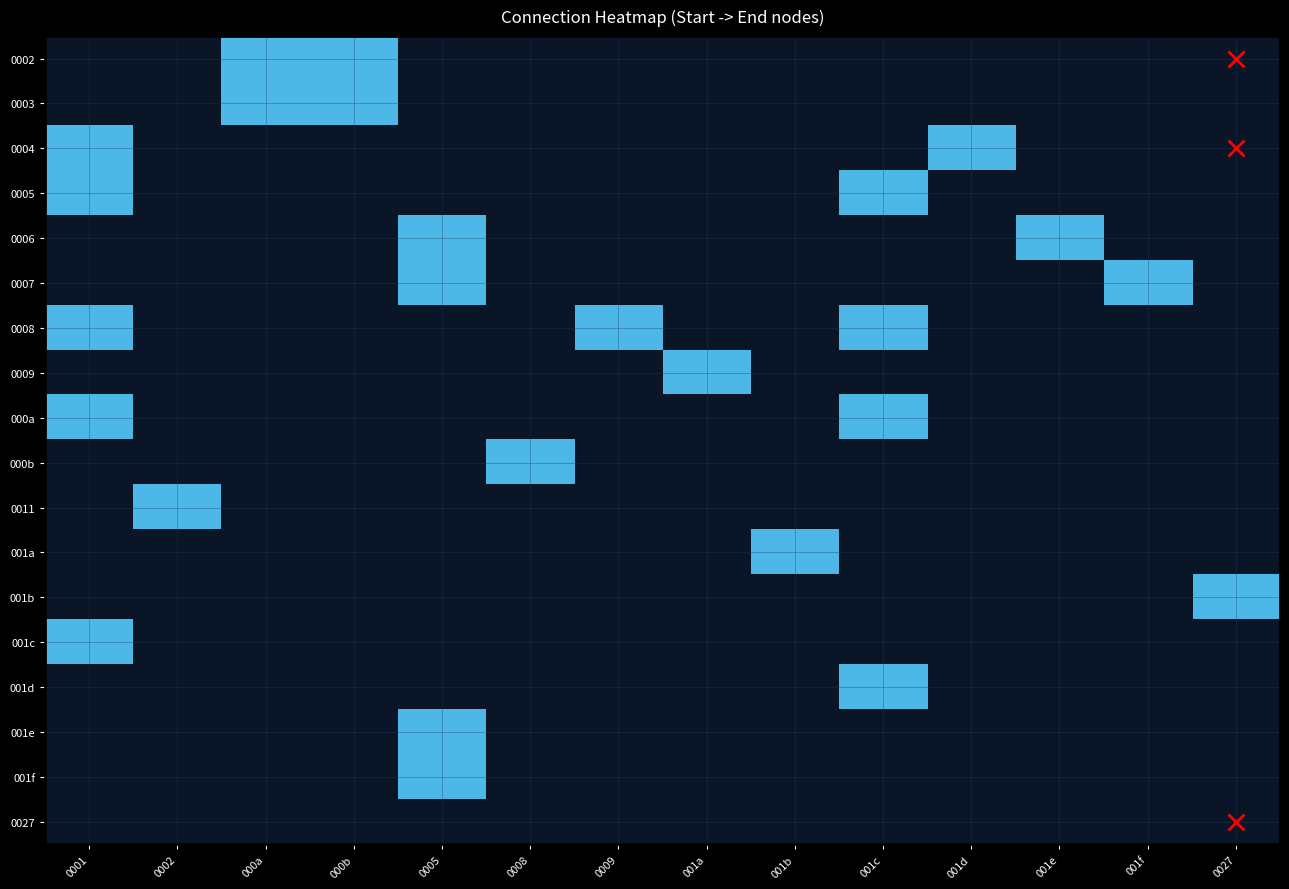

Reading right to left, extract all data points from this chart.

0002: 0027=0	001f=0	001e=0	001d=0	001c=0	001b=0	001a=0	0009=0	0008=0	0005=0	000b=1	000a=1	0002=0	0001=0
0003: 0027=0	001f=0	001e=0	001d=0	001c=0	001b=0	001a=0	0009=0	0008=0	0005=0	000b=1	000a=1	0002=0	0001=0
0004: 0027=0	001f=0	001e=0	001d=1	001c=0	001b=0	001a=0	0009=0	0008=0	0005=0	000b=0	000a=0	0002=0	0001=1
0005: 0027=0	001f=0	001e=0	001d=0	001c=1	001b=0	001a=0	0009=0	0008=0	0005=0	000b=0	000a=0	0002=0	0001=1
0006: 0027=0	001f=0	001e=1	001d=0	001c=0	001b=0	001a=0	0009=0	0008=0	0005=1	000b=0	000a=0	0002=0	0001=0
0007: 0027=0	001f=1	001e=0	001d=0	001c=0	001b=0	001a=0	0009=0	0008=0	0005=1	000b=0	000a=0	0002=0	0001=0
0008: 0027=0	001f=0	001e=0	001d=0	001c=1	001b=0	001a=0	0009=1	0008=0	0005=0	000b=0	000a=0	0002=0	0001=1
0009: 0027=0	001f=0	001e=0	001d=0	001c=0	001b=0	001a=1	0009=0	0008=0	0005=0	000b=0	000a=0	0002=0	0001=0
000a: 0027=0	001f=0	001e=0	001d=0	001c=1	001b=0	001a=0	0009=0	0008=0	0005=0	000b=0	000a=0	0002=0	0001=1
000b: 0027=0	001f=0	001e=0	001d=0	001c=0	001b=0	001a=0	0009=0	0008=1	0005=0	000b=0	000a=0	0002=0	0001=0
0011: 0027=0	001f=0	001e=0	001d=0	001c=0	001b=0	001a=0	0009=0	0008=0	0005=0	000b=0	000a=0	0002=1	0001=0
001a: 0027=0	001f=0	001e=0	001d=0	001c=0	001b=1	001a=0	0009=0	0008=0	0005=0	000b=0	000a=0	0002=0	0001=0
001b: 0027=1	001f=0	001e=0	001d=0	001c=0	001b=0	001a=0	0009=0	0008=0	0005=0	000b=0	000a=0	0002=0	0001=0
001c: 0027=0	001f=0	001e=0	001d=0	001c=0	001b=0	001a=0	0009=0	0008=0	0005=0	000b=0	000a=0	0002=0	0001=1
001d: 0027=0	001f=0	001e=0	001d=0	001c=1	001b=0	001a=0	0009=0	0008=0	0005=0	000b=0	000a=0	0002=0	0001=0
001e: 0027=0	001f=0	001e=0	001d=0	001c=0	001b=0	001a=0	0009=0	0008=0	0005=1	000b=0	000a=0	0002=0	0001=0
001f: 0027=0	001f=0	001e=0	001d=0	001c=0	001b=0	001a=0	0009=0	0008=0	0005=1	000b=0	000a=0	0002=0	0001=0
0027: 0027=0	001f=0	001e=0	001d=0	001c=0	001b=0	001a=0	0009=0	0008=0	0005=0	000b=0	000a=0	0002=0	0001=0